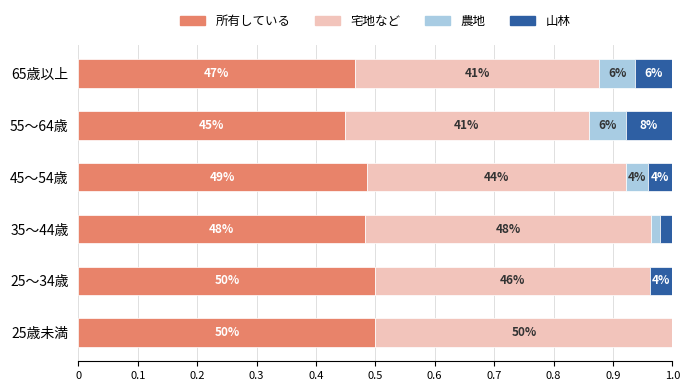

What are all the series names shown in the legend?

所有している, 宅地など, 農地, 山林